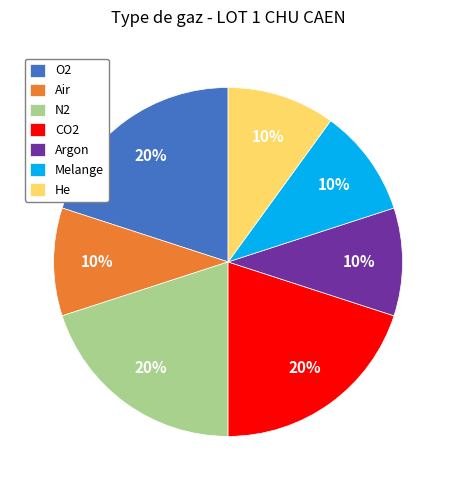

To the nearest percent, what portion does Air represent?

10%